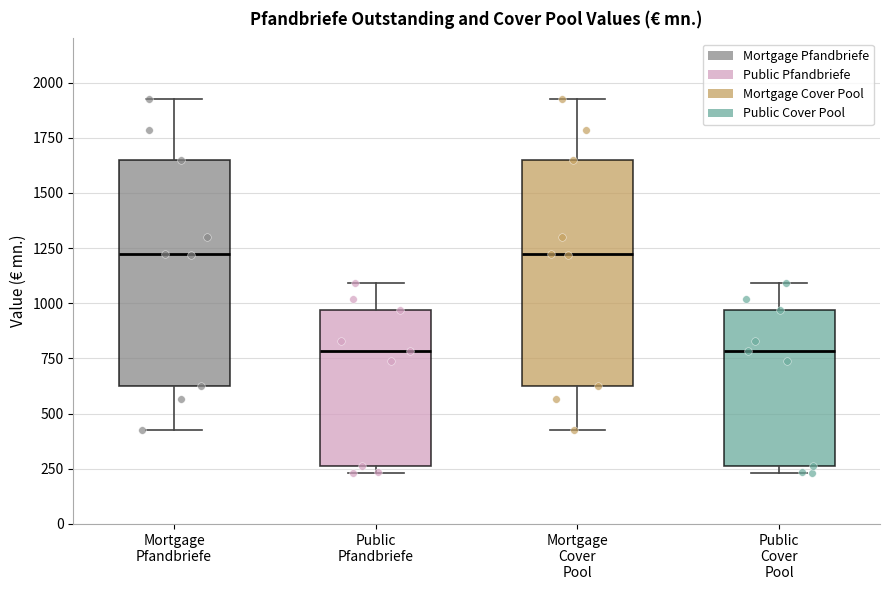

Where does the lower whisker of the box for Mortgage Cover Pool end on the y-axis? The values are not printed on the chart, so give them approximately, as read against the axis.

450